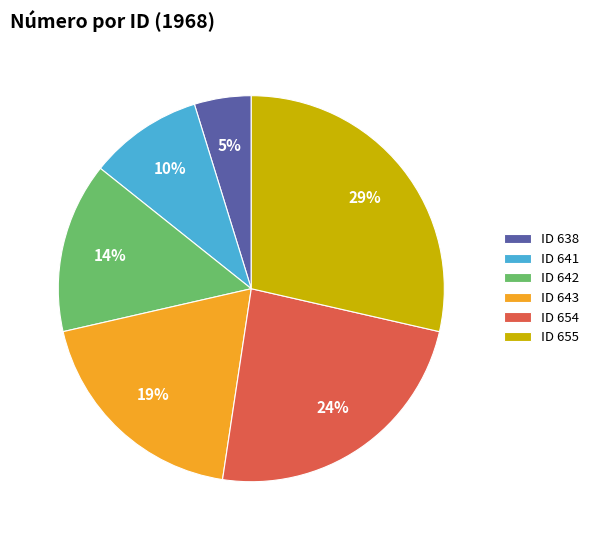

How many slices are in this pie chart?

6